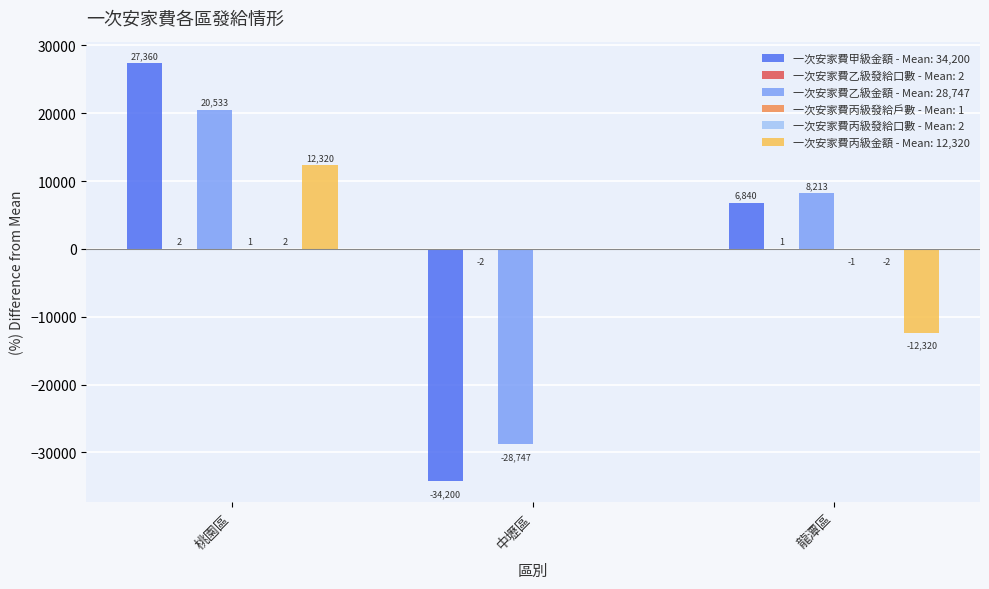

What is the total value across all series at 龍潭區?

2731.0